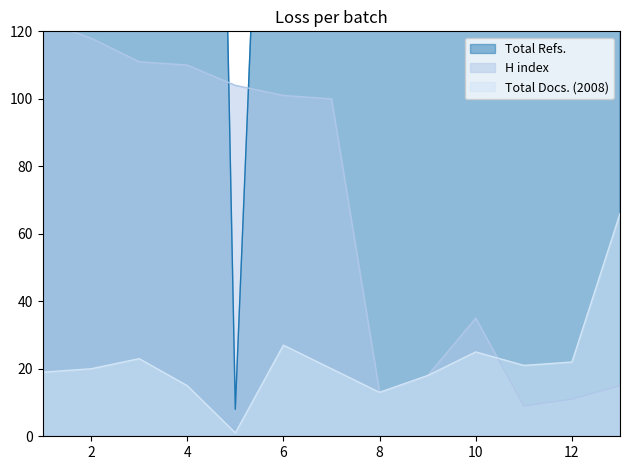

What is the sum of the H index values at 1 and 12?

134